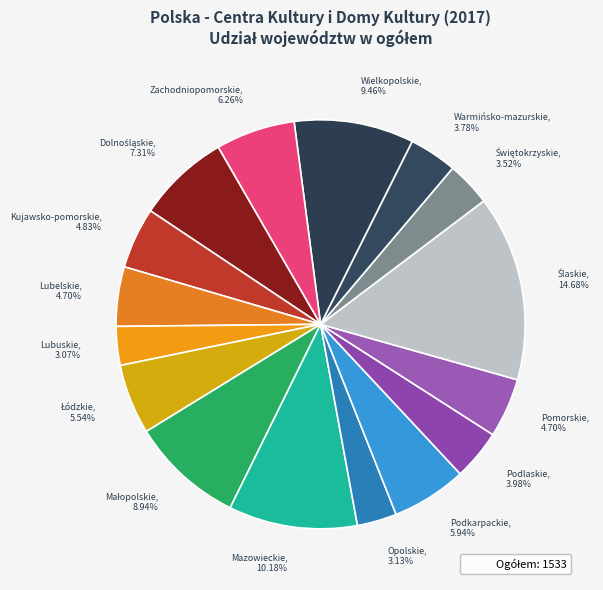

How many slices are in this pie chart?

16